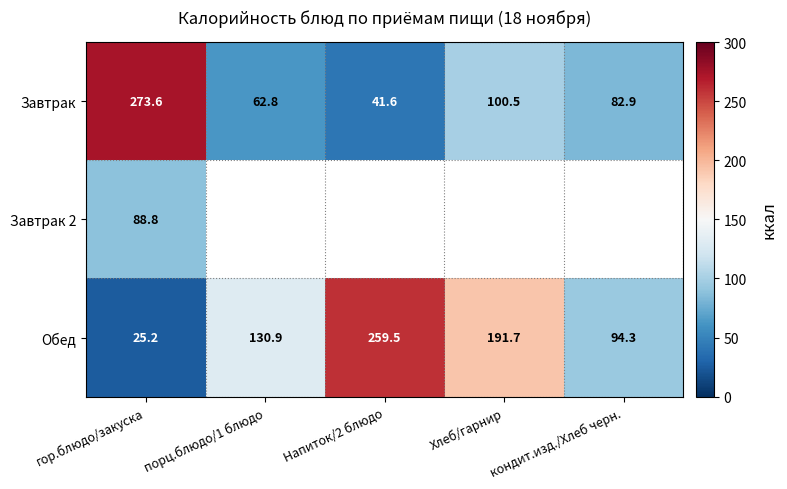

What is the sum of the Обед values at Хлеб/гарнир and Напиток/2 блюдо?

451.2